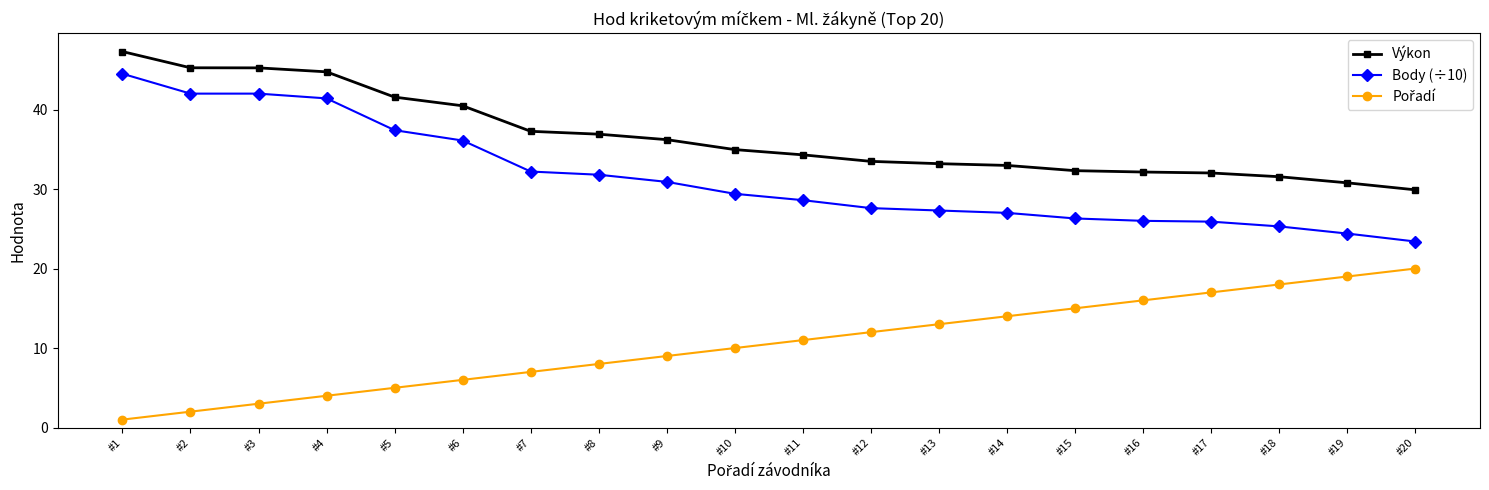

Does the chart have visible grid lines?

No